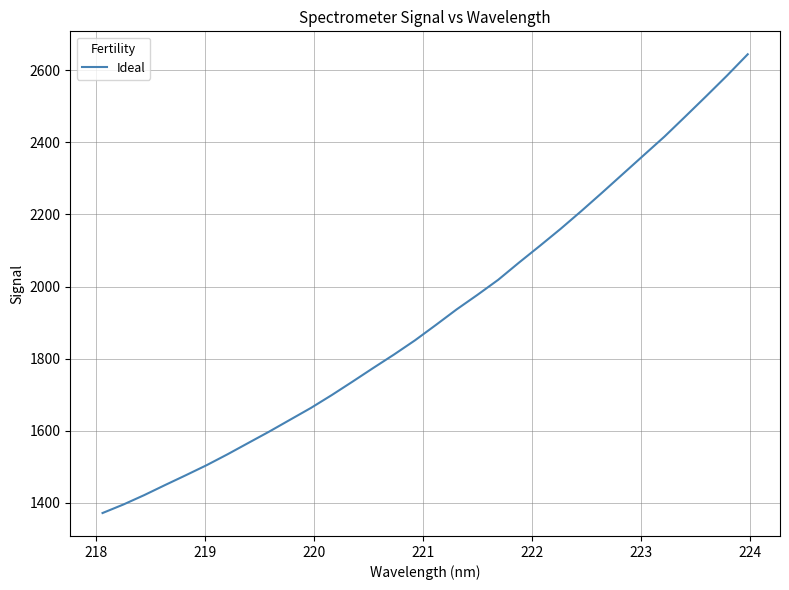

What is the greatest value displayed?

2643.9